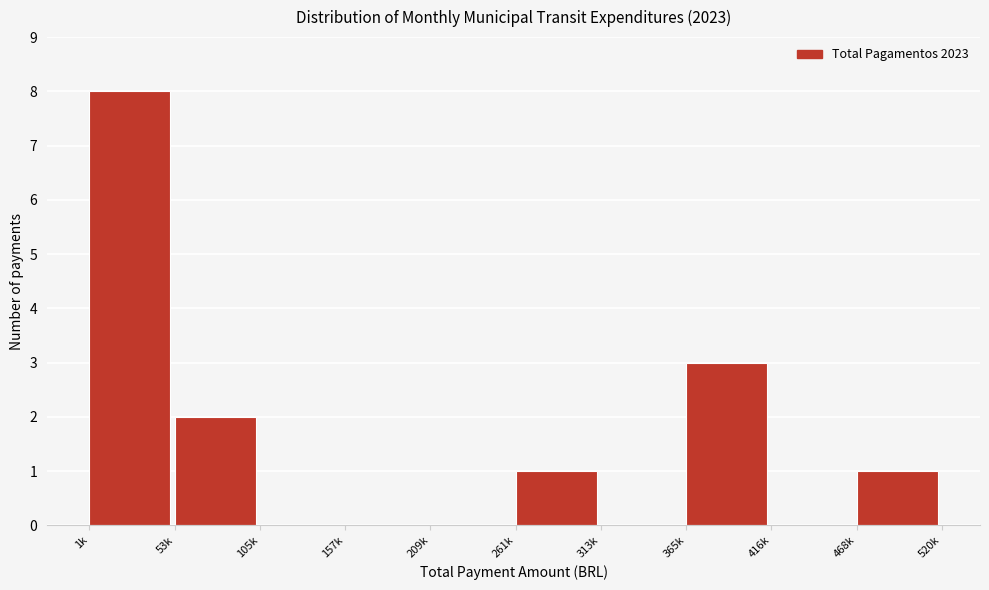

Reading left to right, transcribe all the data shown in this chart.

1k=8	53k=2	105k=0	157k=0	209k=0	261k=1	313k=0	365k=3	416k=0	468k=1